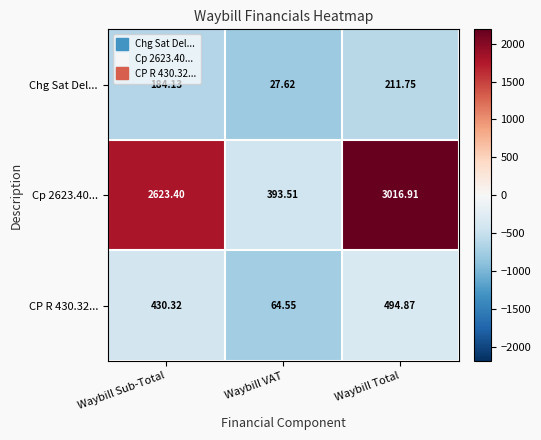

What is the total value across all series at Waybill VAT?

485.7